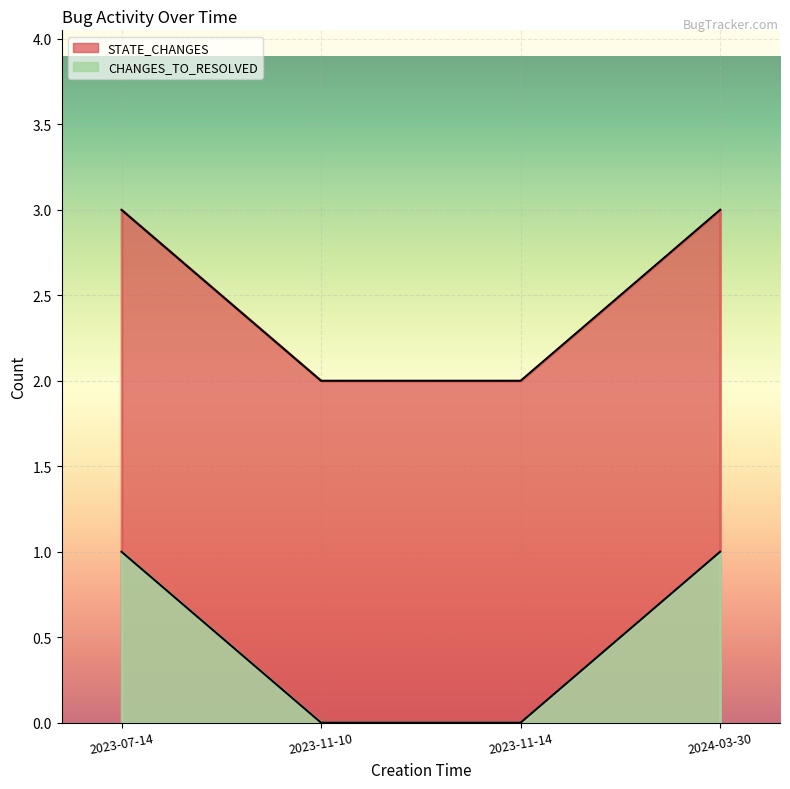

True or false: CHANGES_TO_RESOLVED has a value of -1 at 2023-11-10.

False